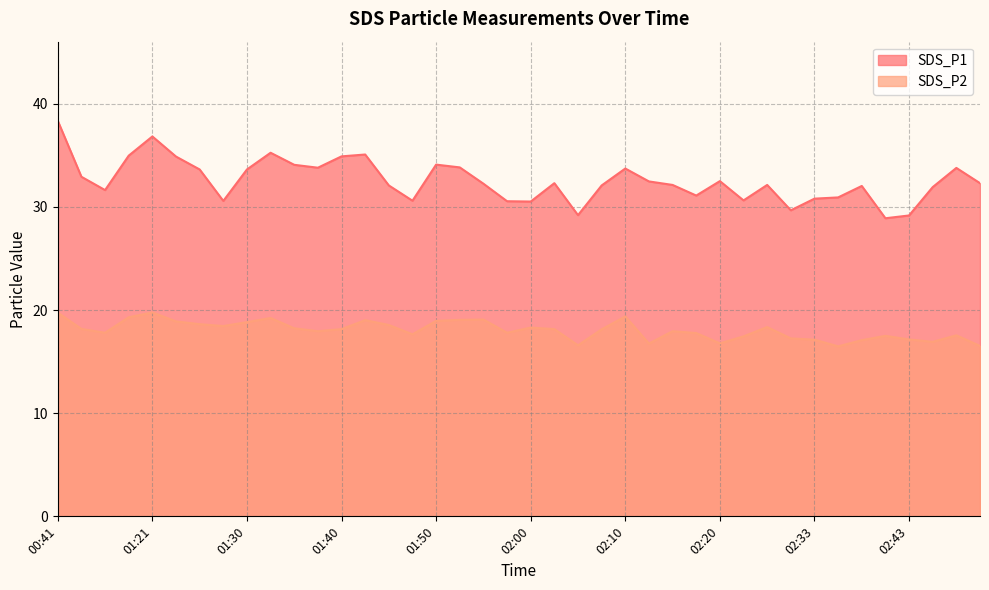

Which series has the largest total across all categories?

SDS_P1